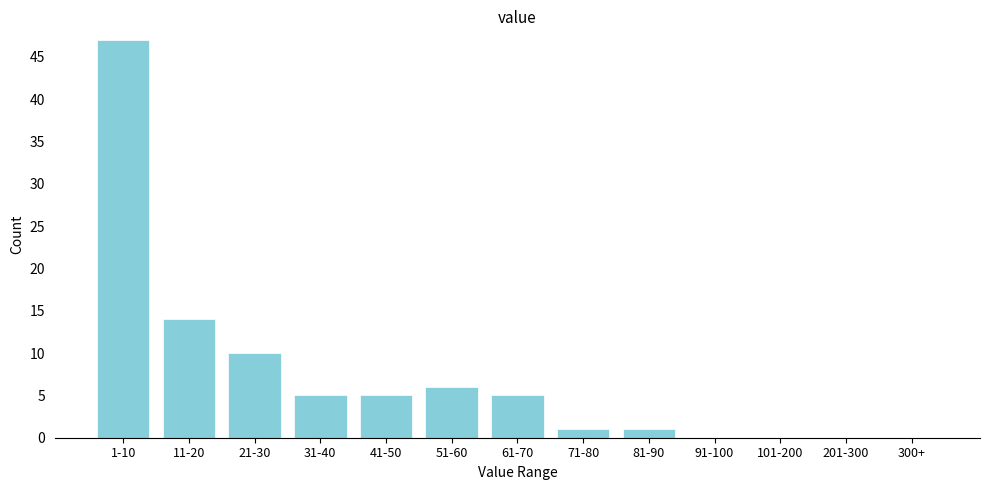

Reading right to left, what are all the values shown in this chart?

300+=0	201-300=0	101-200=0	91-100=0	81-90=1	71-80=1	61-70=5	51-60=6	41-50=5	31-40=5	21-30=10	11-20=14	1-10=47